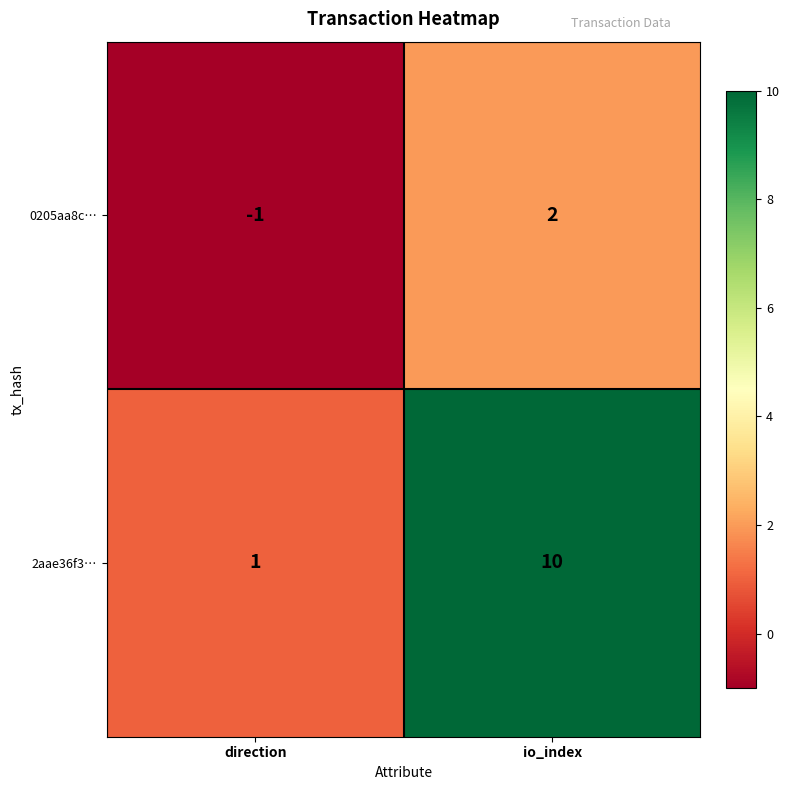

At io_index, list the series in order from smallest to largest.

0205aa8c…, 2aae36f3…